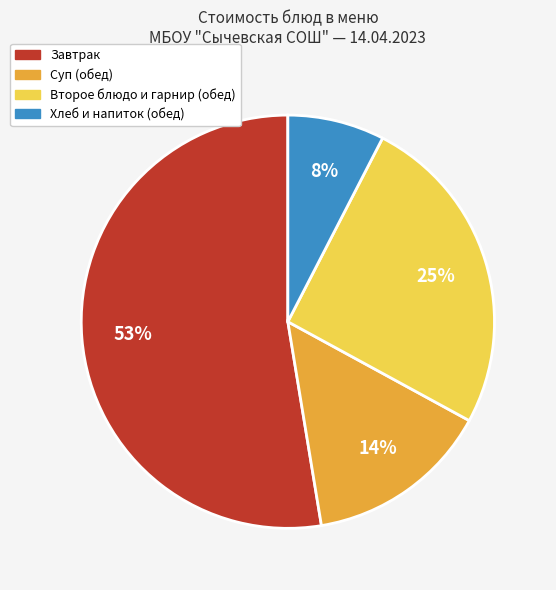

To the nearest percent, what is the average slice percentage?

25%